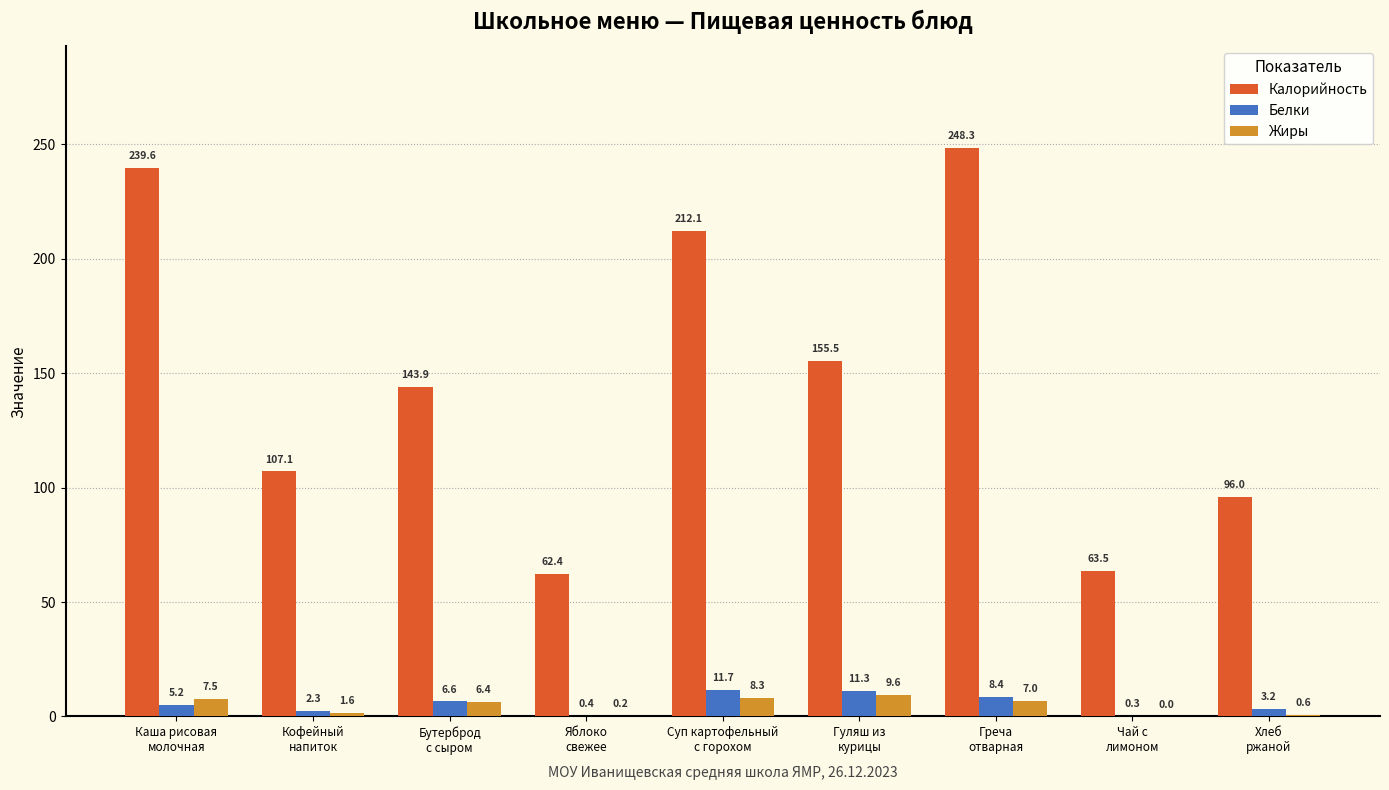

Which category has the highest value across all series?

Греча
отварная